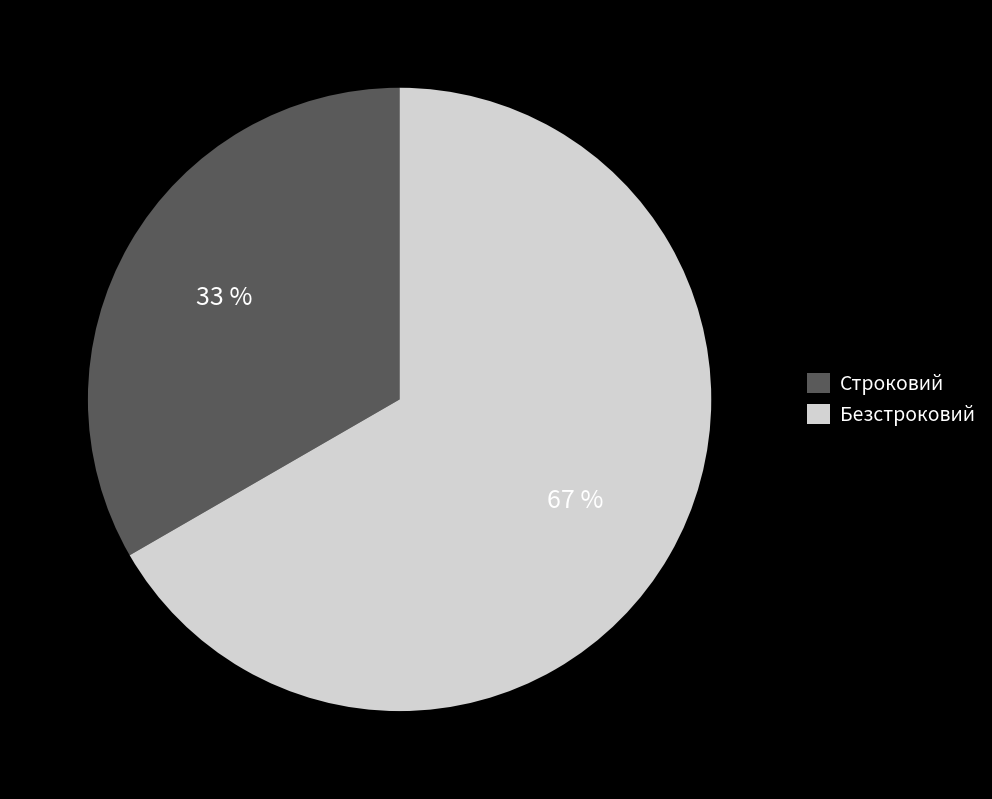

What percentage is the Строковий slice, to the nearest percent?

33%